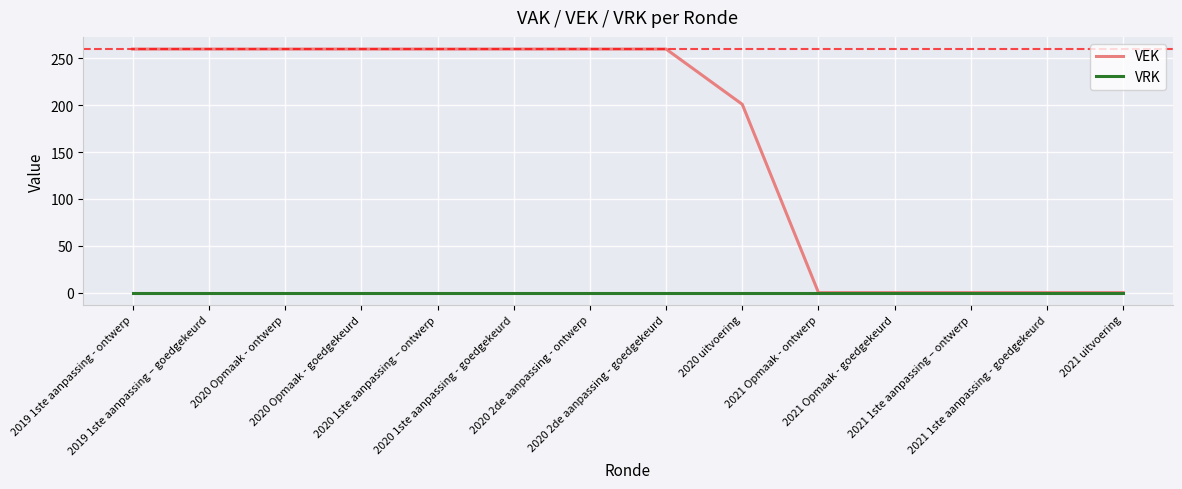

What are all the series names shown in the legend?

VEK, VRK